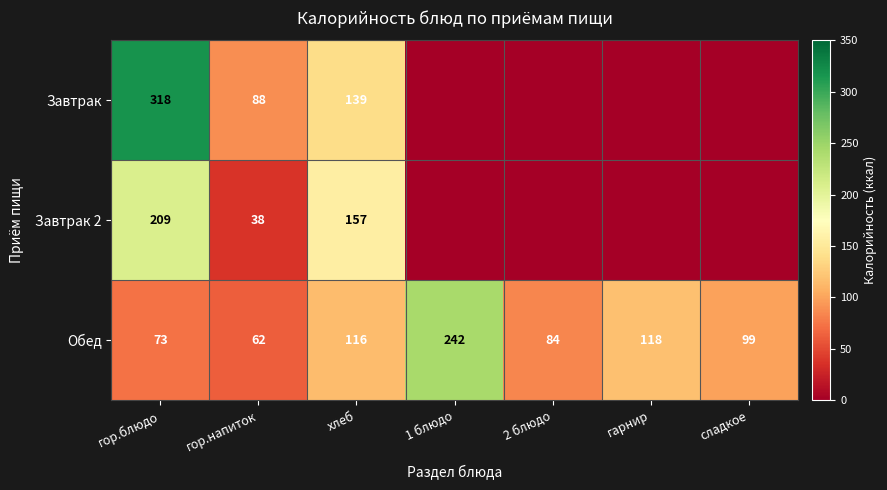

Count the number of data series in this chart.

3